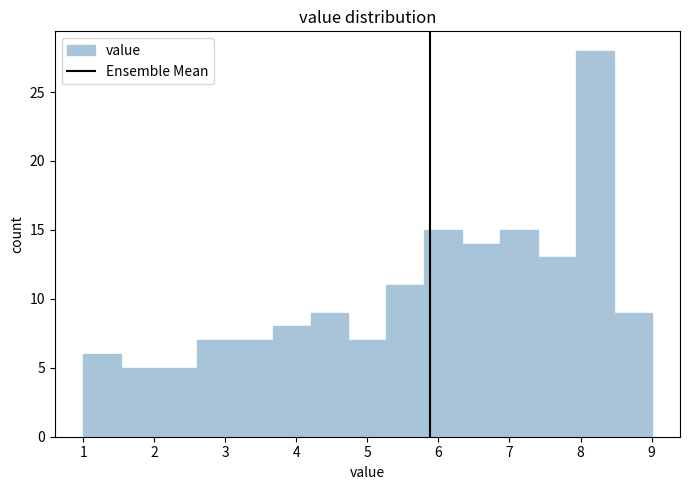

Reading left to right, list every bar in this chart as the range it spans on the x-axis followed by its height. Neither the bar edges nor the heights are printed on the chart, so give them approximately, as read against the axes.

1.0 to 1.5: 6
1.5 to 2.1: 5
2.1 to 2.6: 5
2.6 to 3.1: 7
3.1 to 3.7: 7
3.7 to 4.2: 8
4.2 to 4.7: 9
4.7 to 5.3: 7
5.3 to 5.8: 11
5.8 to 6.3: 15
6.3 to 6.9: 14
6.9 to 7.4: 15
7.4 to 7.9: 13
7.9 to 8.5: 28
8.5 to 9.0: 9